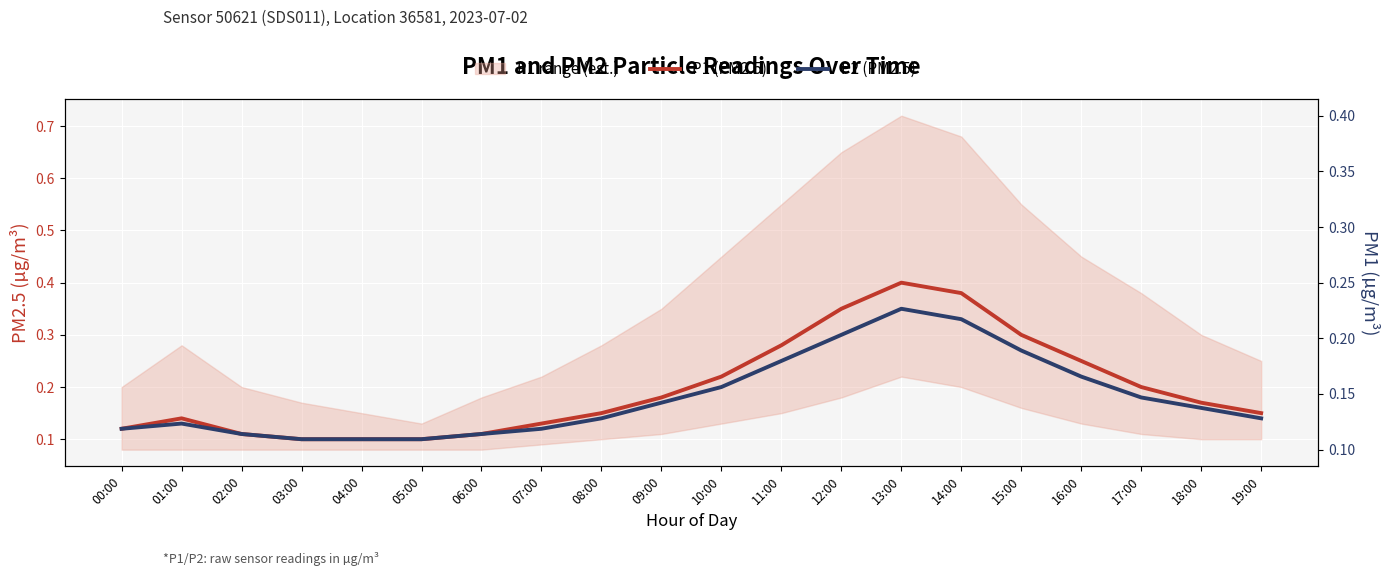

What is the maximum value for P1 (PM2.5)?

0.4